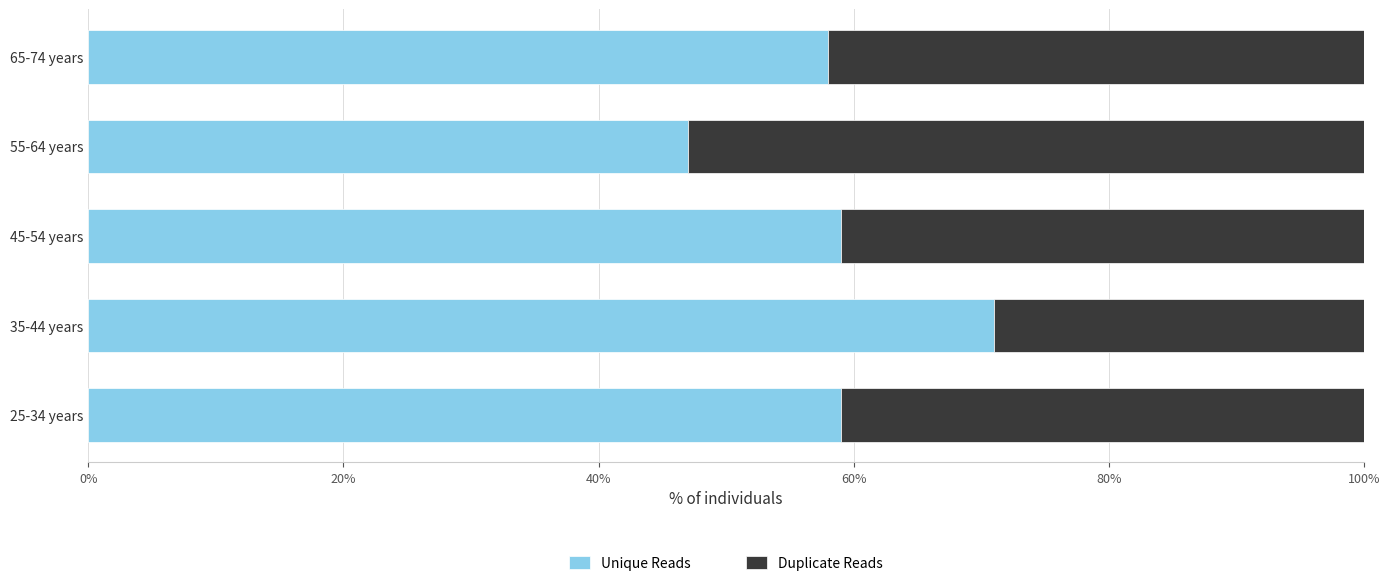

At which label does Unique Reads reach its peak?

35-44 years